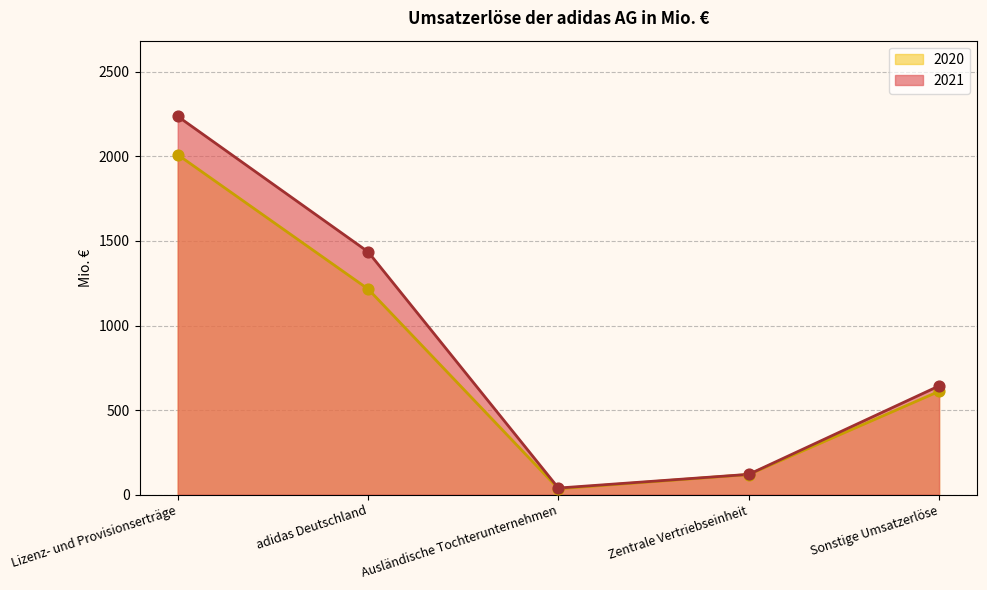

Which series reaches the minimum Y coordinate?

2020